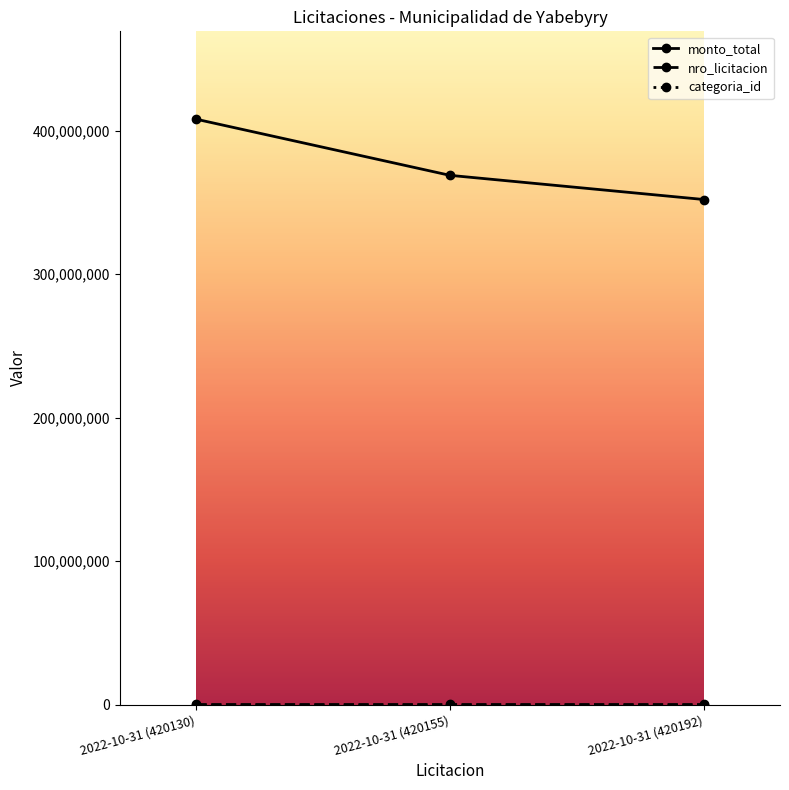

What is the label of the 1st point from the left?

2022-10-31 (420130)